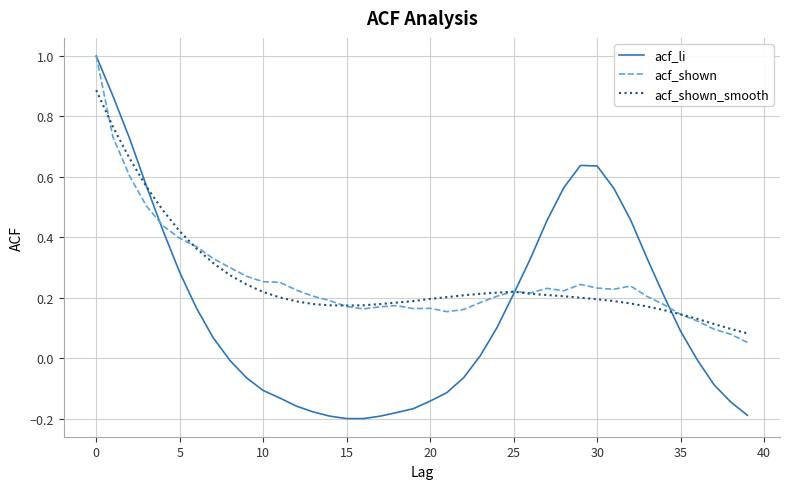

What is the greatest value displayed?

1.0